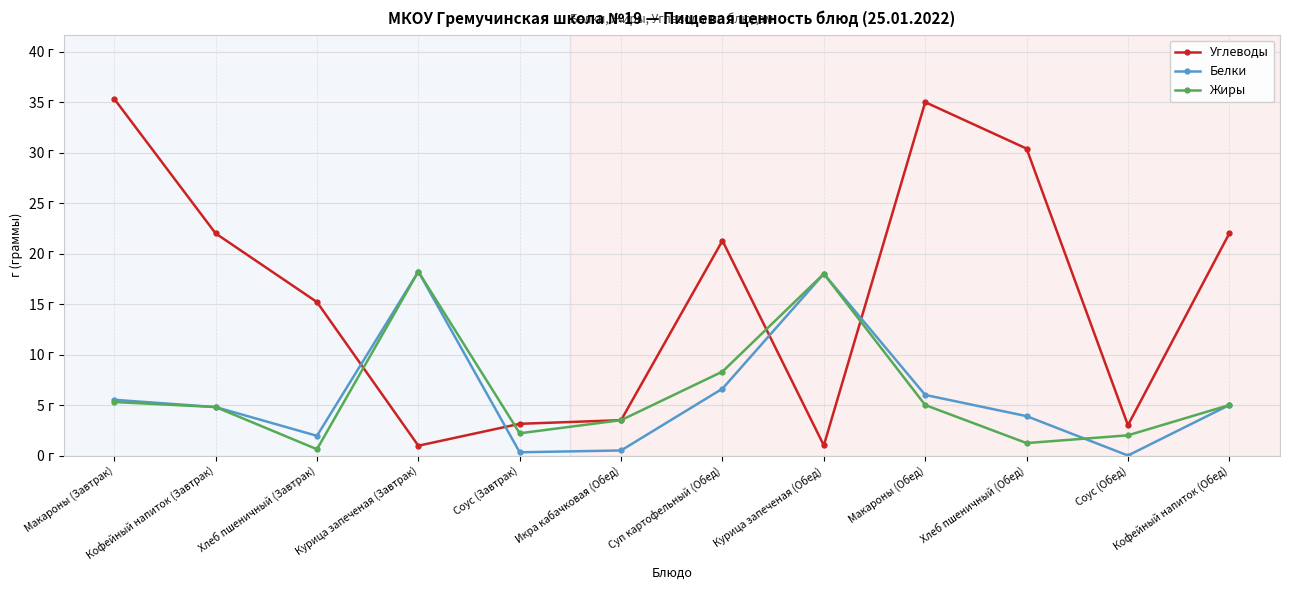

Rank the categories by Жиры value from highest to lowest.

Курица запеченая (Завтрак), Курица запеченая (Обед), Суп картофельный (Обед), Макароны (Завтрак), Макароны (Обед), Кофейный напиток (Обед), Кофейный напиток (Завтрак), Икра кабачковая (Обед), Соус (Завтрак), Соус (Обед), Хлеб пшеничный (Обед), Хлеб пшеничный (Завтрак)